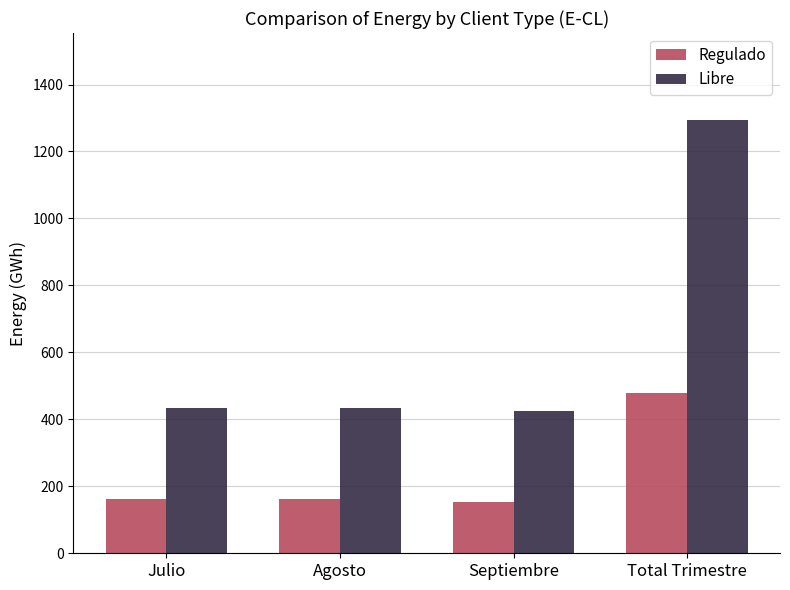

What is the label of the 4th bar from the left?

Total Trimestre